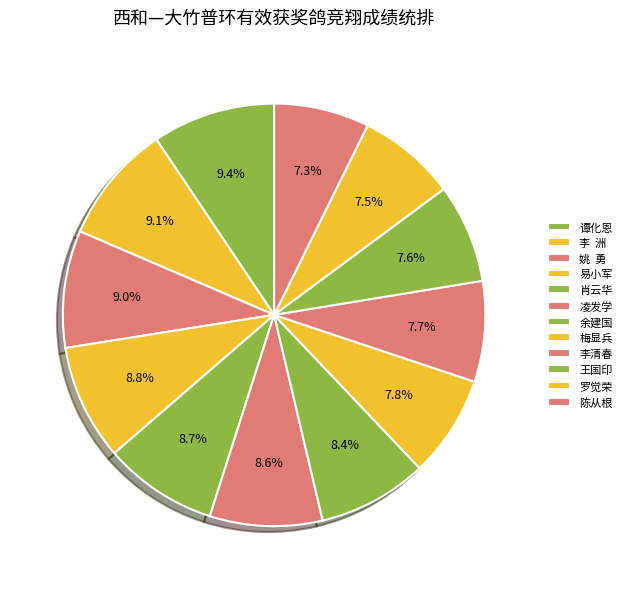

How many segments does this pie chart have?

12